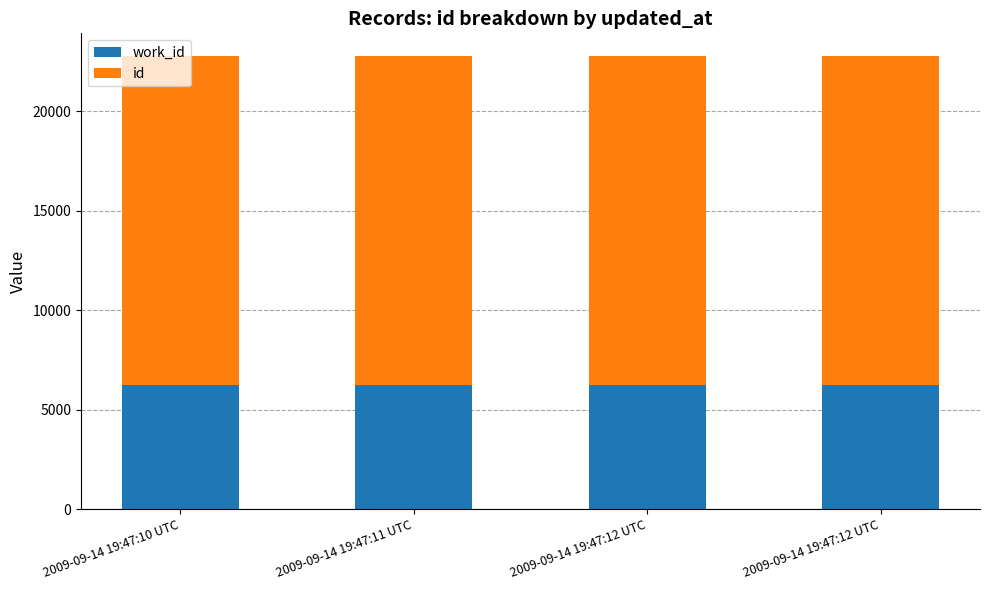

What are all the series names shown in the legend?

work_id, id